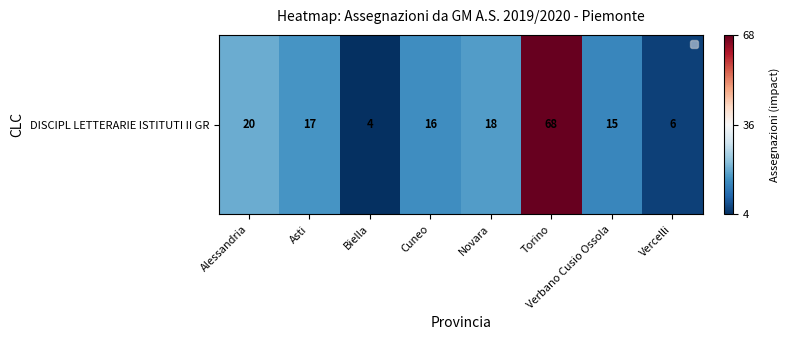

What is the difference between the values at Verbano Cusio Ossola and Cuneo?

1